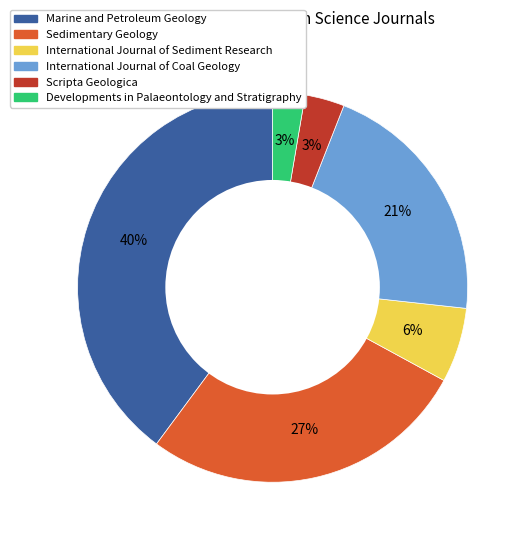

To the nearest percent, what is the combined percentage of Sedimentary Geology and International Journal of Coal Geology?

48%